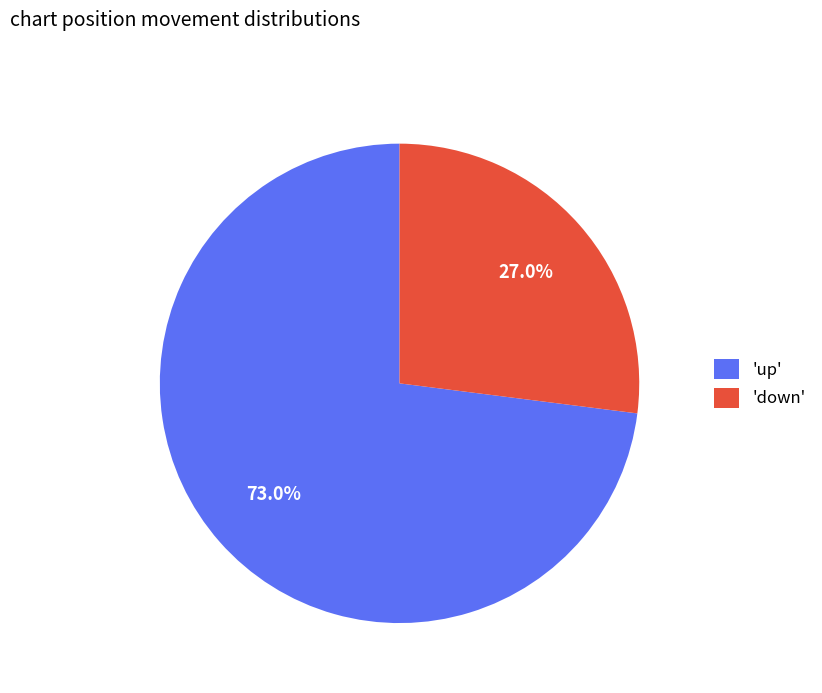

Is the sum of 'down' and 'up' greater than half?

Yes